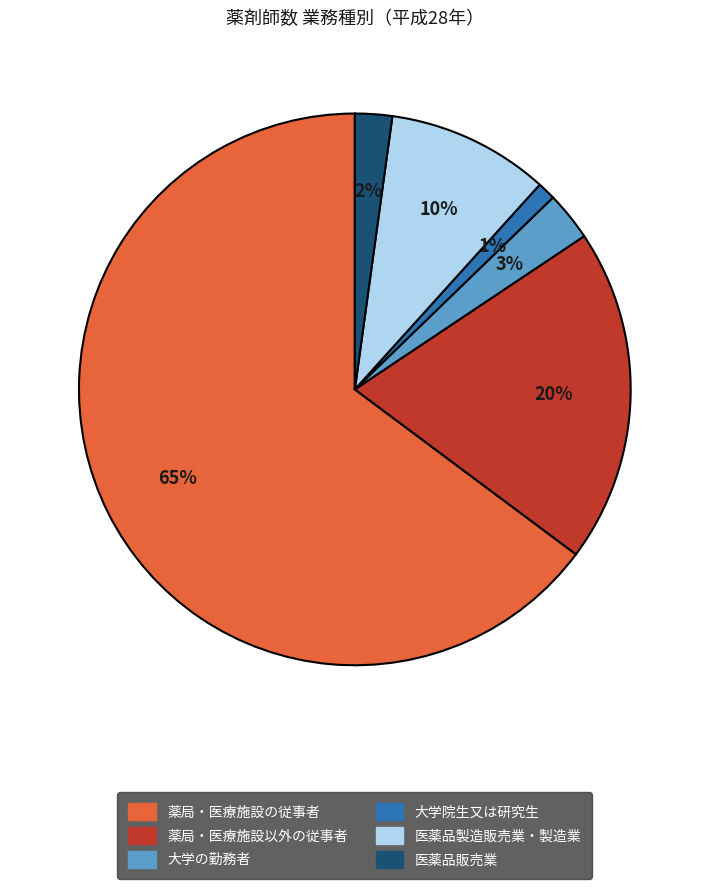

To the nearest percent, what percentage of the pie is 薬局・医療施設以外の従事者?

20%